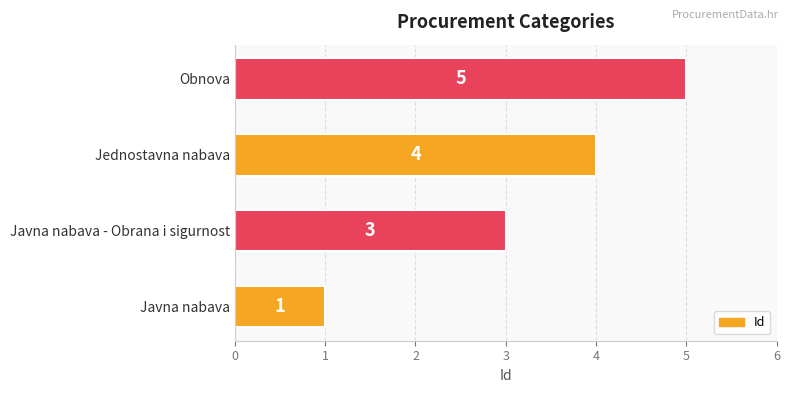

Reading bottom to top, extract all data points from this chart.

1	3	4	5